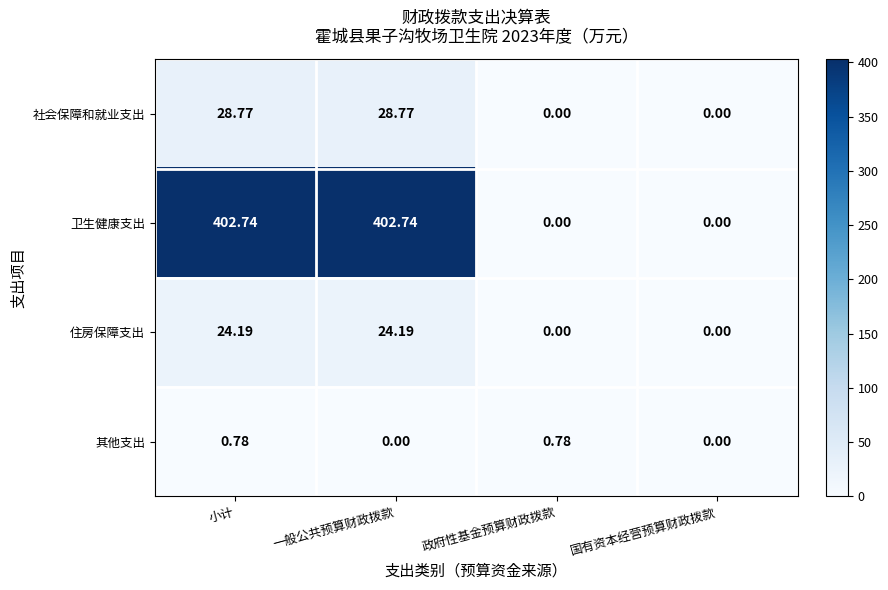

At 一般公共预算财政拨款, list the series in order from largest to smallest.

卫生健康支出, 社会保障和就业支出, 住房保障支出, 其他支出